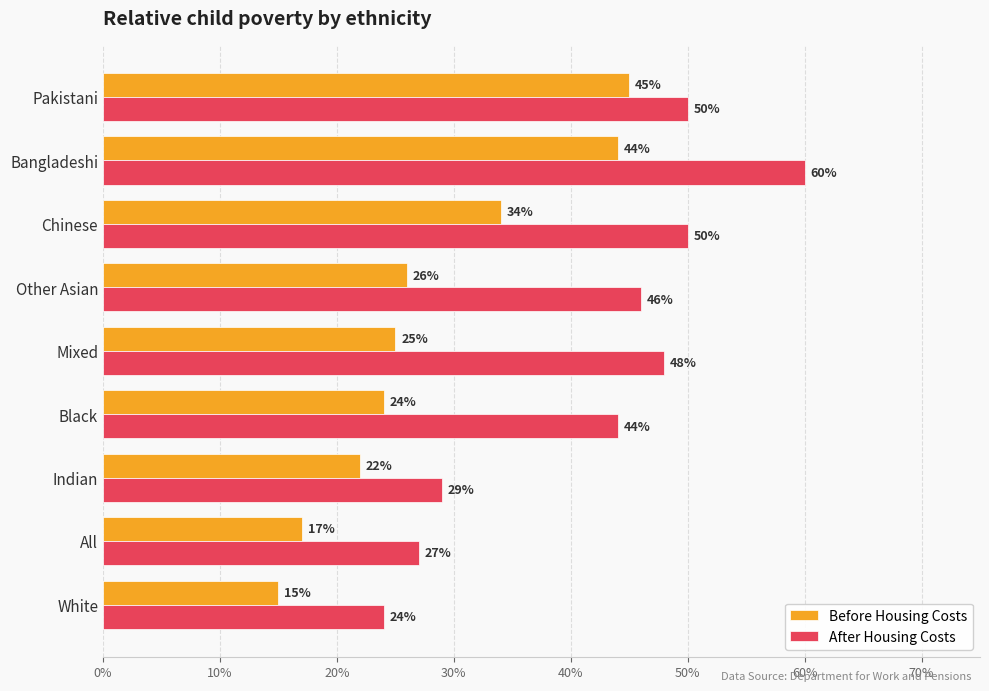

Which series has the largest total across all categories?

After Housing Costs